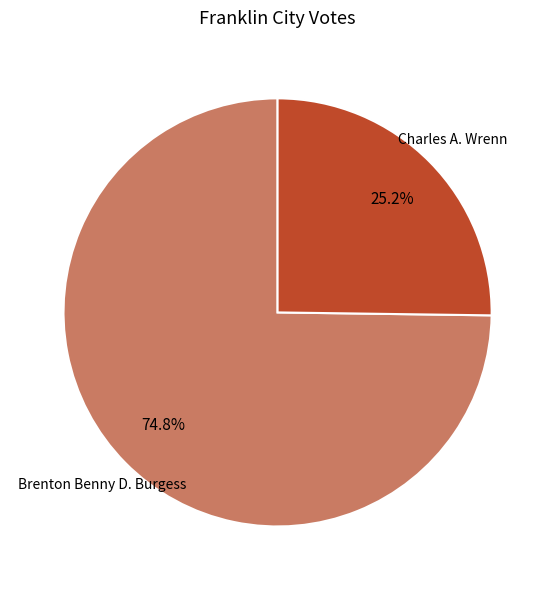

Is there any slice that represents more than half of the pie?

Yes